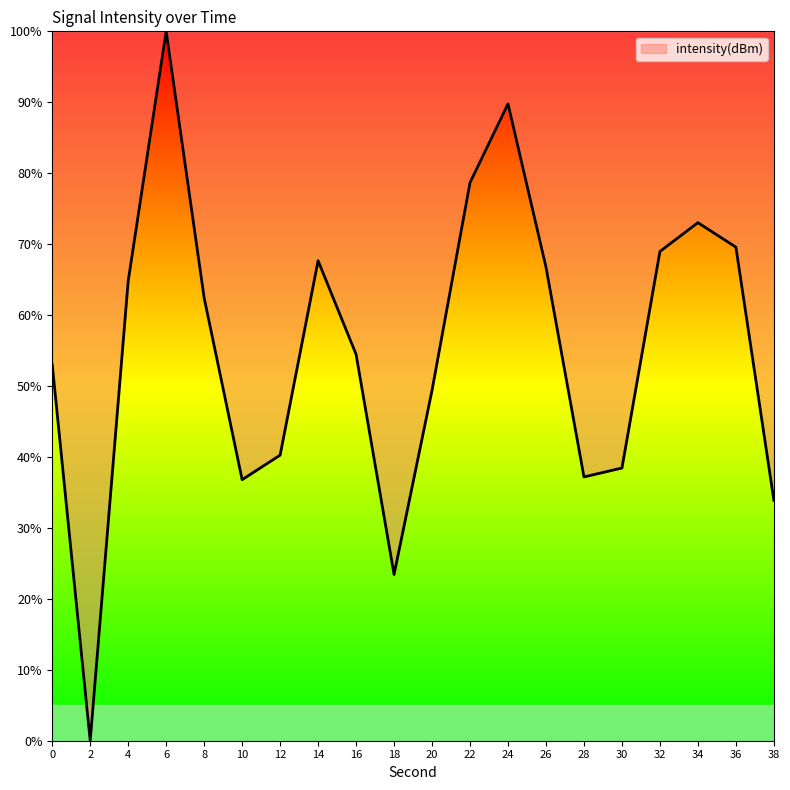

True or false: the data shows 162.1 at 6.

False